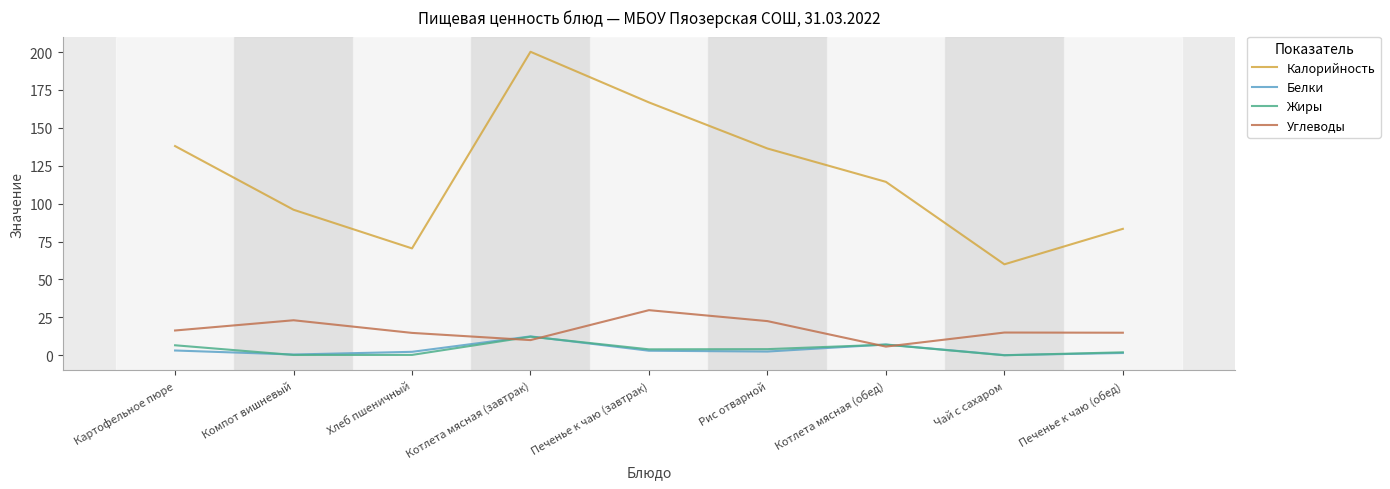

At which category is the sum across all series the highest?

Котлета мясная (завтрак)